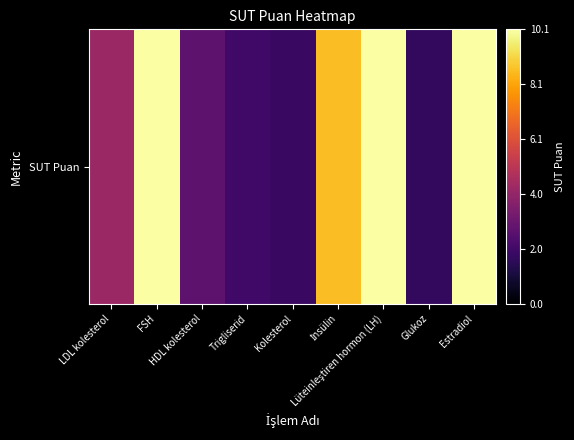

Reading left to right, list all the values displayed in this chart.

LDL kolesterol=4.2	FSH=10.1	HDL kolesterol=2.7	Trigliserid=2.0	Kolesterol=1.9	İnsülin=8.6	Lüteinleştiren hormon (LH)=10.1	Glukoz=1.7	Estradiol=10.1